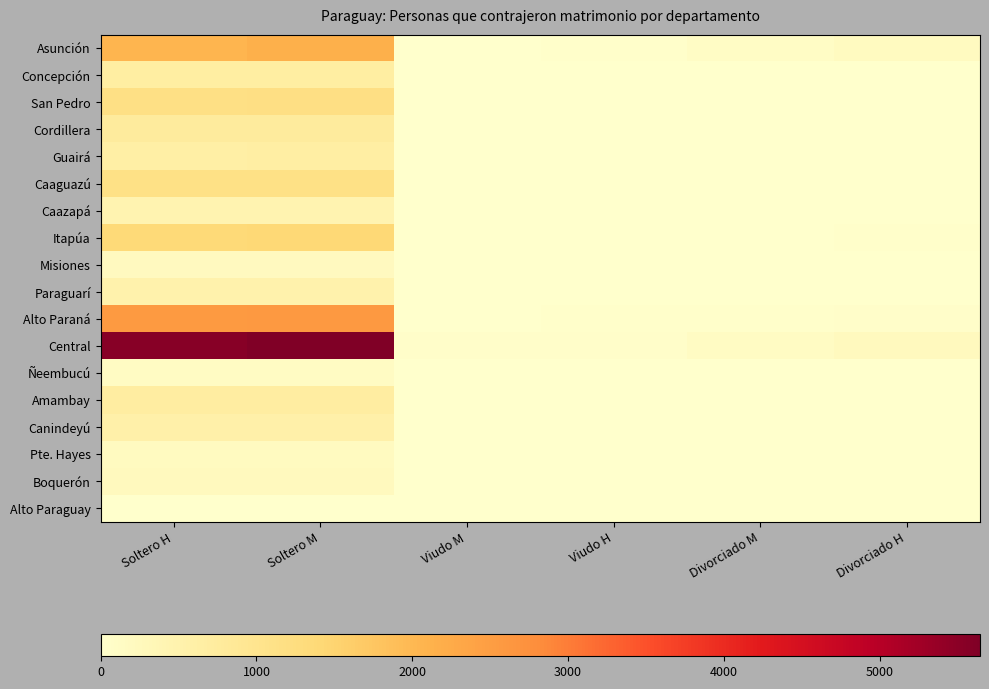

Reading left to right, list all the values displayed in this chart.

Asunción: Soltero H=2072	Soltero M=2150	Viudo M=21	Viudo H=23	Divorciado M=117	Divorciado H=197
Concepción: Soltero H=671	Soltero M=682	Viudo M=2	Viudo H=5	Divorciado M=3	Divorciado H=11
San Pedro: Soltero H=1159	Soltero M=1169	Viudo M=5	Viudo H=11	Divorciado M=9	Divorciado H=13
Cordillera: Soltero H=755	Soltero M=756	Viudo M=8	Viudo H=7	Divorciado M=15	Divorciado H=16
Guairá: Soltero H=637	Soltero M=649	Viudo M=4	Viudo H=6	Divorciado M=6	Divorciado H=16
Caaguazú: Soltero H=1130	Soltero M=1133	Viudo M=7	Viudo H=13	Divorciado M=15	Divorciado H=13
Caazapá: Soltero H=444	Soltero M=444	Viudo M=5	Viudo H=7	Divorciado M=4	Divorciado H=3
Itapúa: Soltero H=1383	Soltero M=1391	Viudo M=15	Viudo H=17	Divorciado M=20	Divorciado H=28
Misiones: Soltero H=208	Soltero M=211	Viudo M=2	Viudo H=2	Divorciado M=2	Divorciado H=5
Paraguarí: Soltero H=509	Soltero M=514	Viudo M=8	Viudo H=10	Divorciado M=11	Divorciado H=14
Alto Paraná: Soltero H=2562	Soltero M=2593	Viudo M=22	Viudo H=27	Divorciado M=40	Divorciado H=64
Central: Soltero H=5544	Soltero M=5643	Viudo M=53	Viudo H=58	Divorciado M=133	Divorciado H=228
Ñeembucú: Soltero H=139	Soltero M=149	Viudo M=1	Viudo H=4	Divorciado M=4	Divorciado H=11
Amambay: Soltero H=697	Soltero M=692	Viudo M=5	Viudo H=3	Divorciado M=12	Divorciado H=9
Canindeyú: Soltero H=552	Soltero M=554	Viudo M=11	Viudo H=5	Divorciado M=5	Divorciado H=13
Pte. Hayes: Soltero H=195	Soltero M=198	Viudo M=3	Viudo H=4	Divorciado M=4	Divorciado H=6
Boquerón: Soltero H=234	Soltero M=230	Viudo M=5	Viudo H=3	Divorciado M=6	Divorciado H=4
Alto Paraguay: Soltero H=6	Soltero M=6	Viudo M=0	Viudo H=0	Divorciado M=0	Divorciado H=0